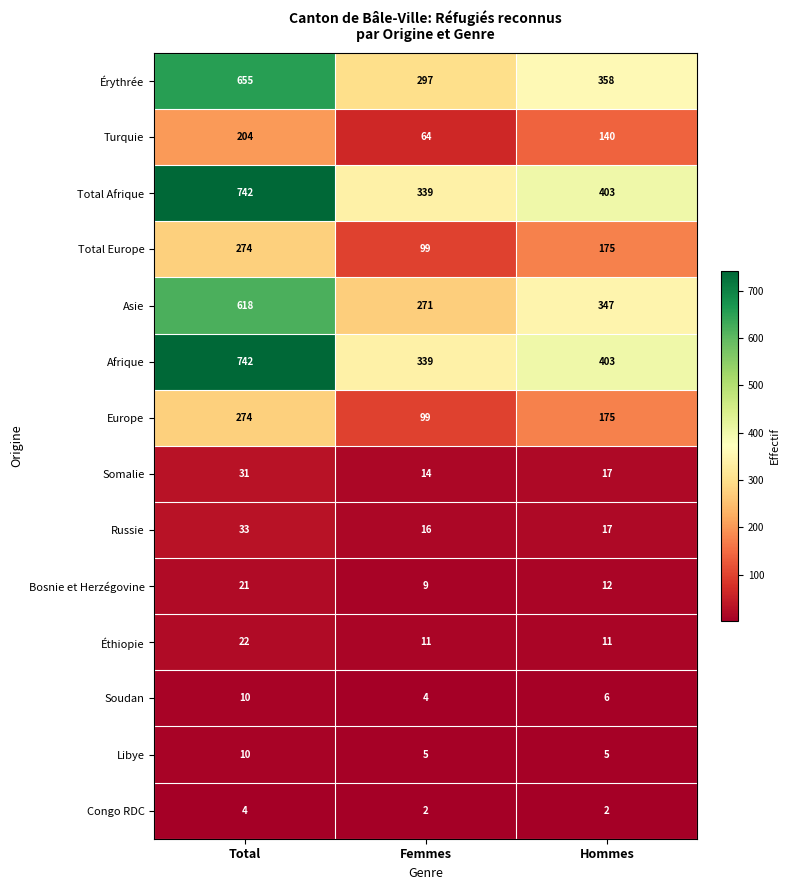

What is the sum of all Érythrée values?

1310